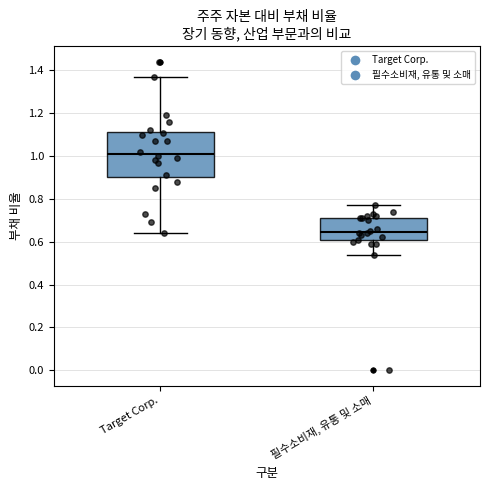

Which box's median line is the highest?

Target Corp.